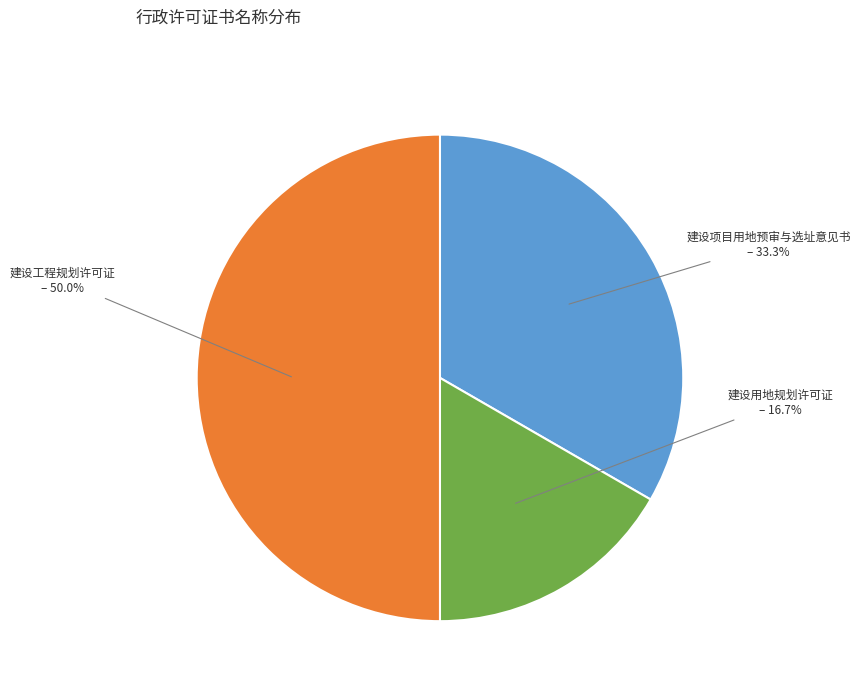

Approximately how many times larger is the value at 建设项目用地预审与选址意见书 compared to 建设工程规划许可证?

0.7